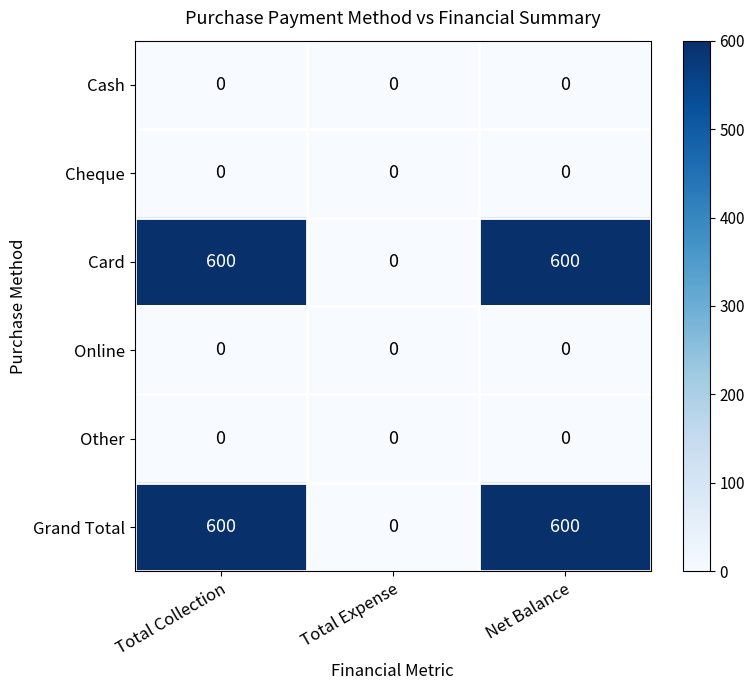

Reading left to right, list all the values displayed in this chart.

Cash: Total Collection=0	Total Expense=0	Net Balance=0
Cheque: Total Collection=0	Total Expense=0	Net Balance=0
Card: Total Collection=600	Total Expense=0	Net Balance=600
Online: Total Collection=0	Total Expense=0	Net Balance=0
Other: Total Collection=0	Total Expense=0	Net Balance=0
Grand Total: Total Collection=600	Total Expense=0	Net Balance=600